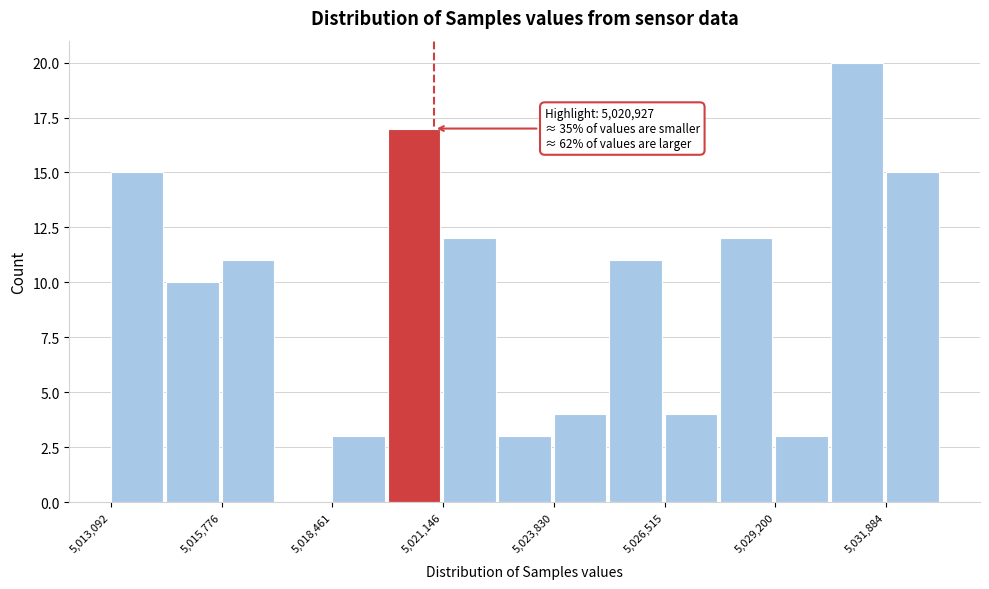

Around what value on the x-axis is the tallest bar? Give the approximate position of its centre, as read against the axis.

5031000